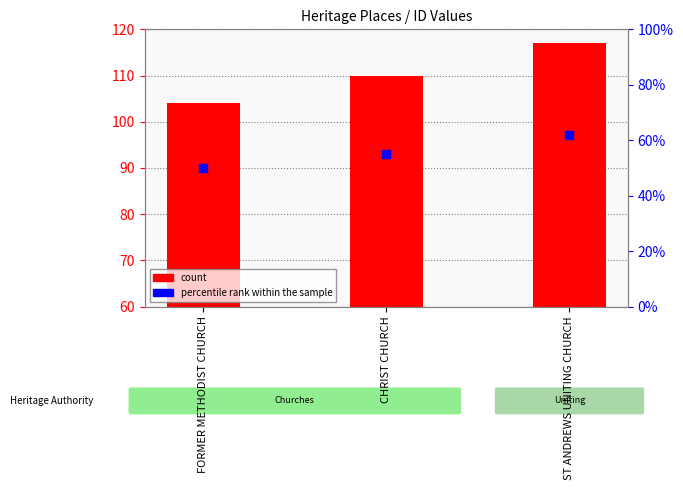

What are all the series names shown in the legend?

count, percentile rank within the sample